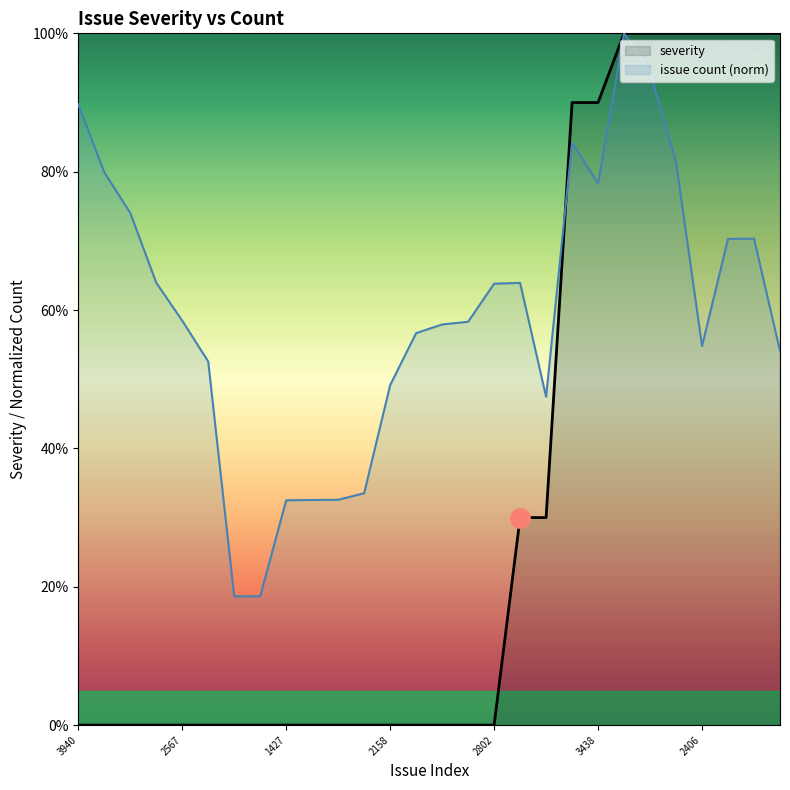

At which category is the sum across all series the highest?

4391